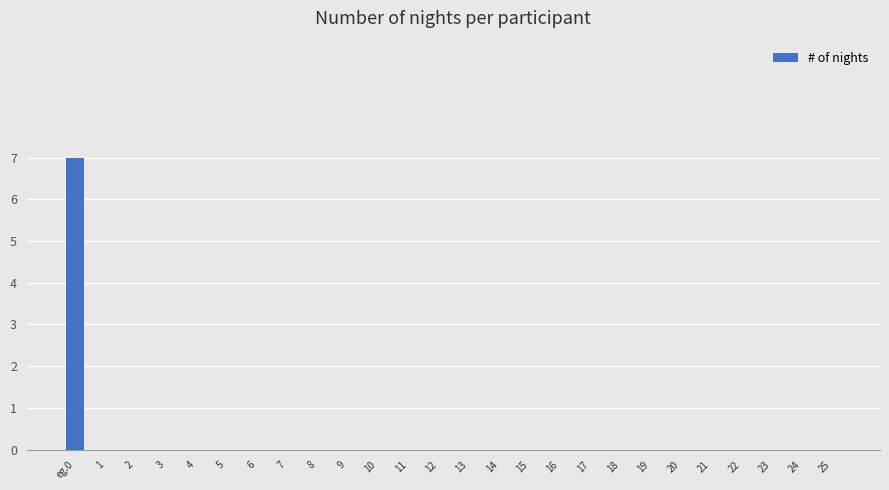

What is the greatest value displayed?

7